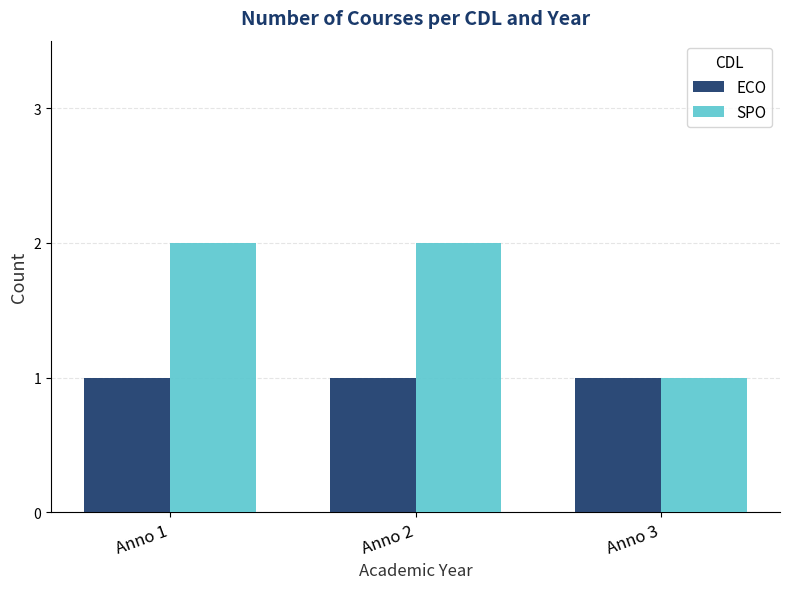

What is the value of the ECO bar at the 2nd from the left?

1